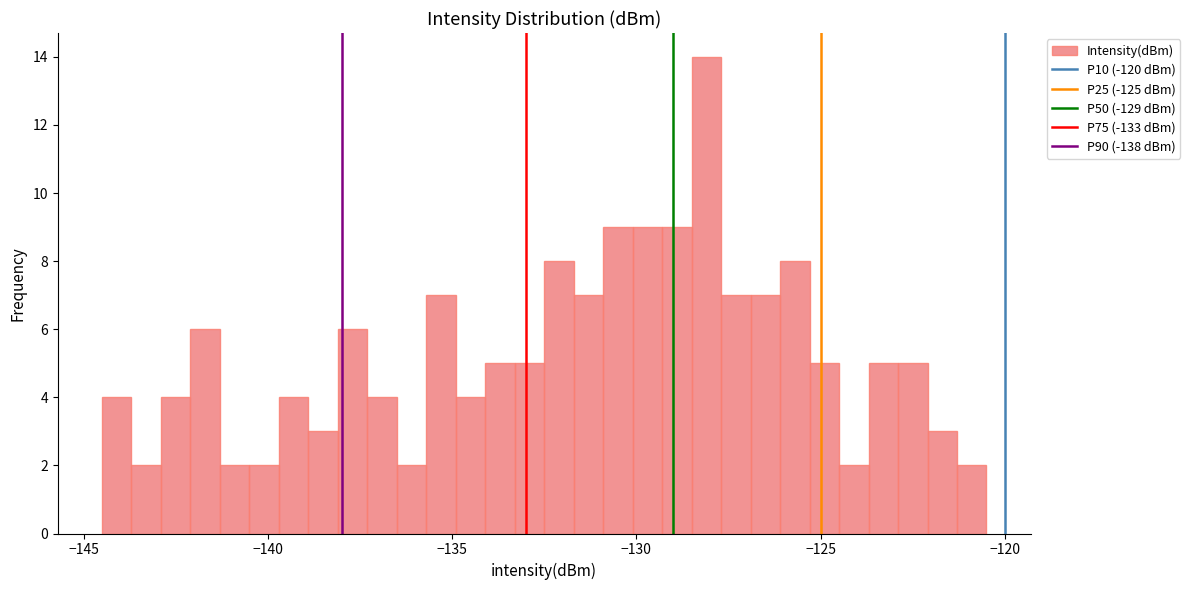

Around what value on the x-axis is the tallest bar? Give the approximate position of its centre, as read against the axis.

-128.0